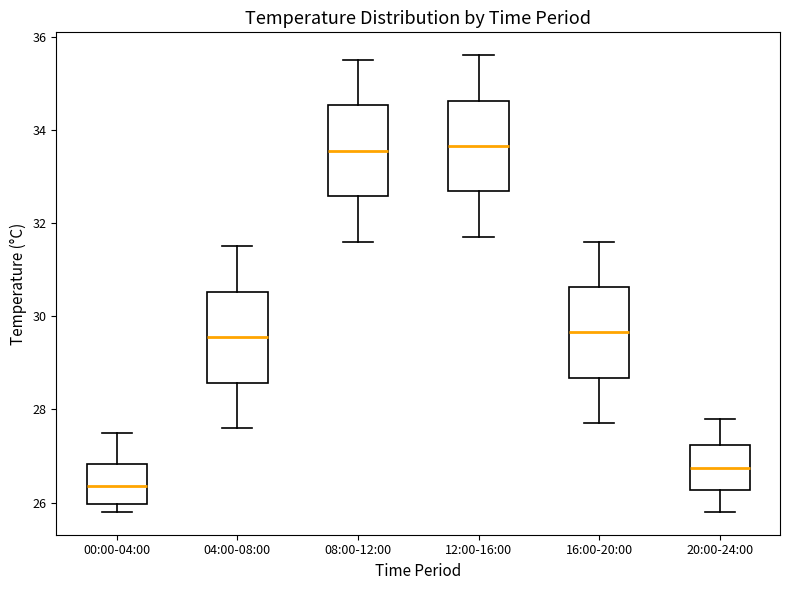

Where does the upper whisker of the box for 16:00-20:00 end on the y-axis? The values are not printed on the chart, so give them approximately, as read against the axis.

31.6